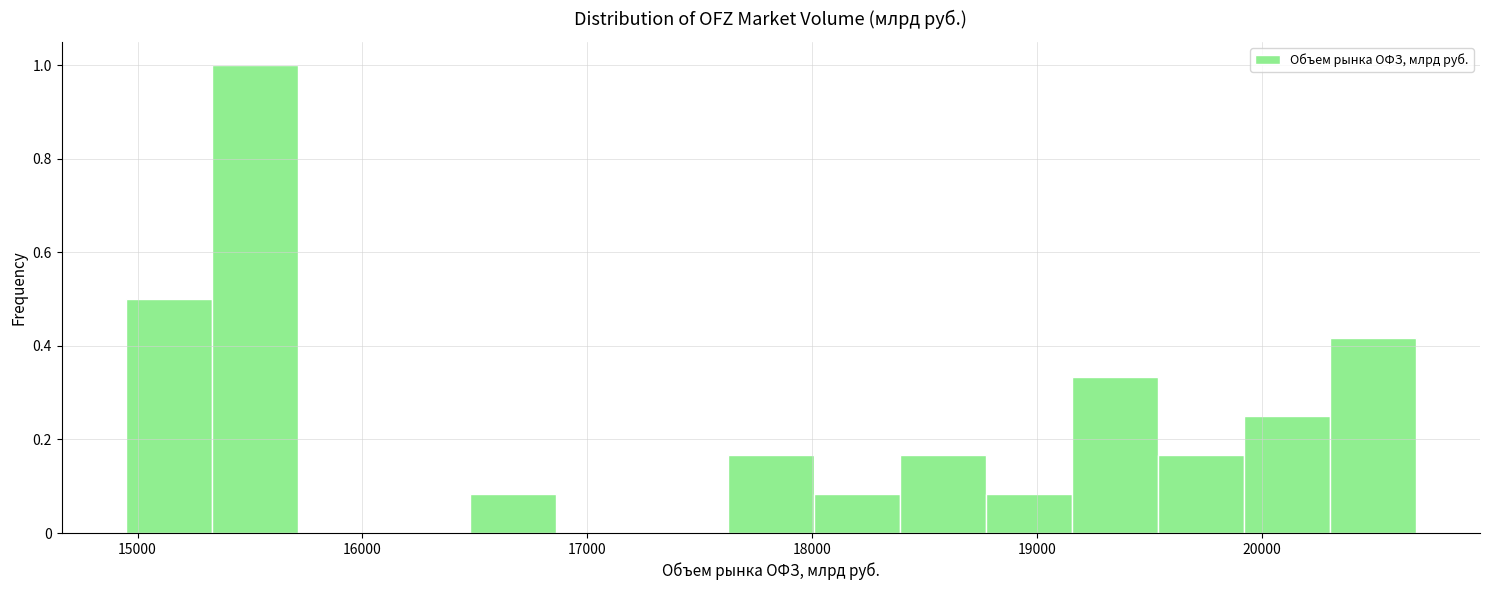

Around what value on the x-axis is the tallest bar? Give the approximate position of its centre, as read against the axis.

15500